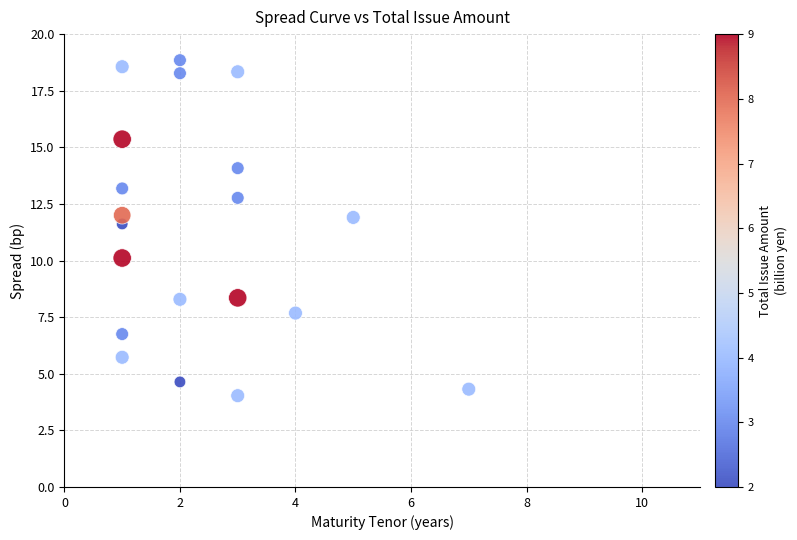

What Y value in the scatter plot is closest to 11?

11.6